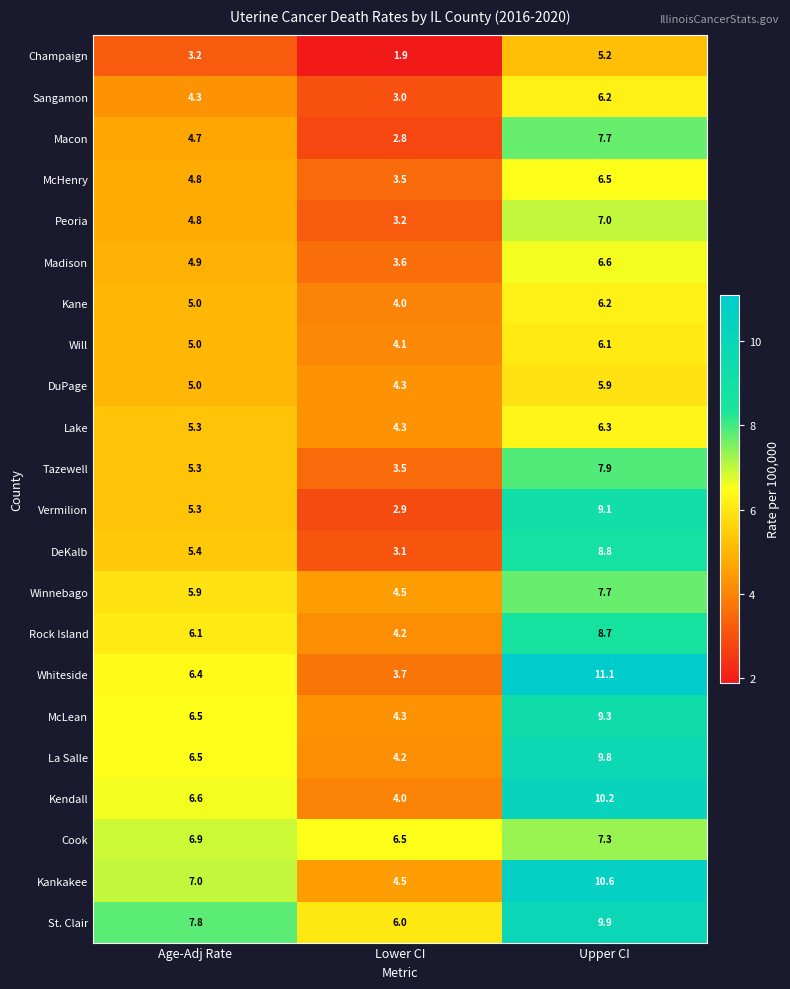

How many data points in La Salle are above 6?

2